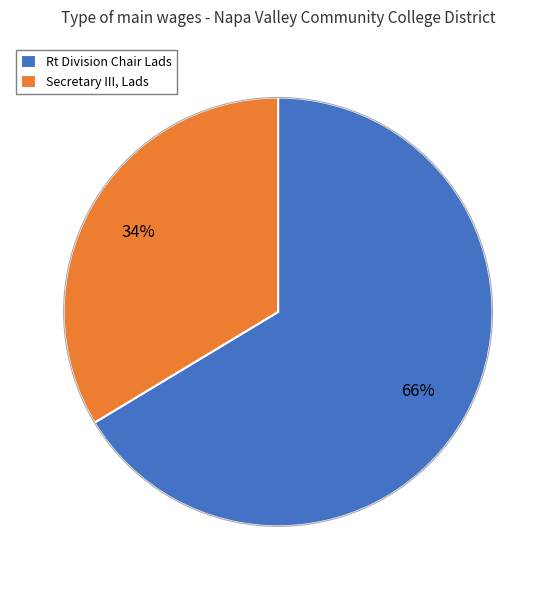

To the nearest percent, what is the average slice percentage?

50%